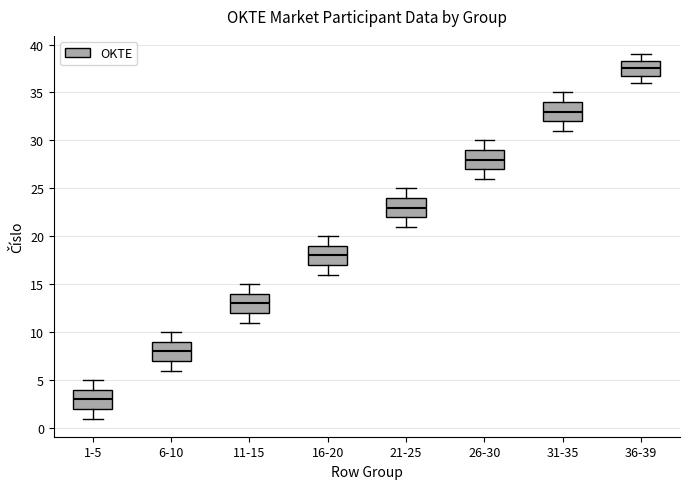

Reading left to right, read every box against the y-axis: the position of its median line, the range the box covers, and the ends of its whiskers. The values are not printed on the chart, so give them approximately, as read against the axis.

1-5: median 3.0, box 2.0 to 4.0, whiskers 1.0 to 5.0
6-10: median 8.0, box 7.0 to 9.0, whiskers 6.0 to 10.0
11-15: median 13.0, box 12.0 to 14.0, whiskers 11.0 to 15.0
16-20: median 18.0, box 17.0 to 19.0, whiskers 16.0 to 20.0
21-25: median 23.0, box 22.0 to 24.0, whiskers 21.0 to 25.0
26-30: median 28.0, box 27.0 to 29.0, whiskers 26.0 to 30.0
31-35: median 33.0, box 32.0 to 34.0, whiskers 31.0 to 35.0
36-39: median 37.5, box 37.0 to 38.5, whiskers 36.0 to 39.0